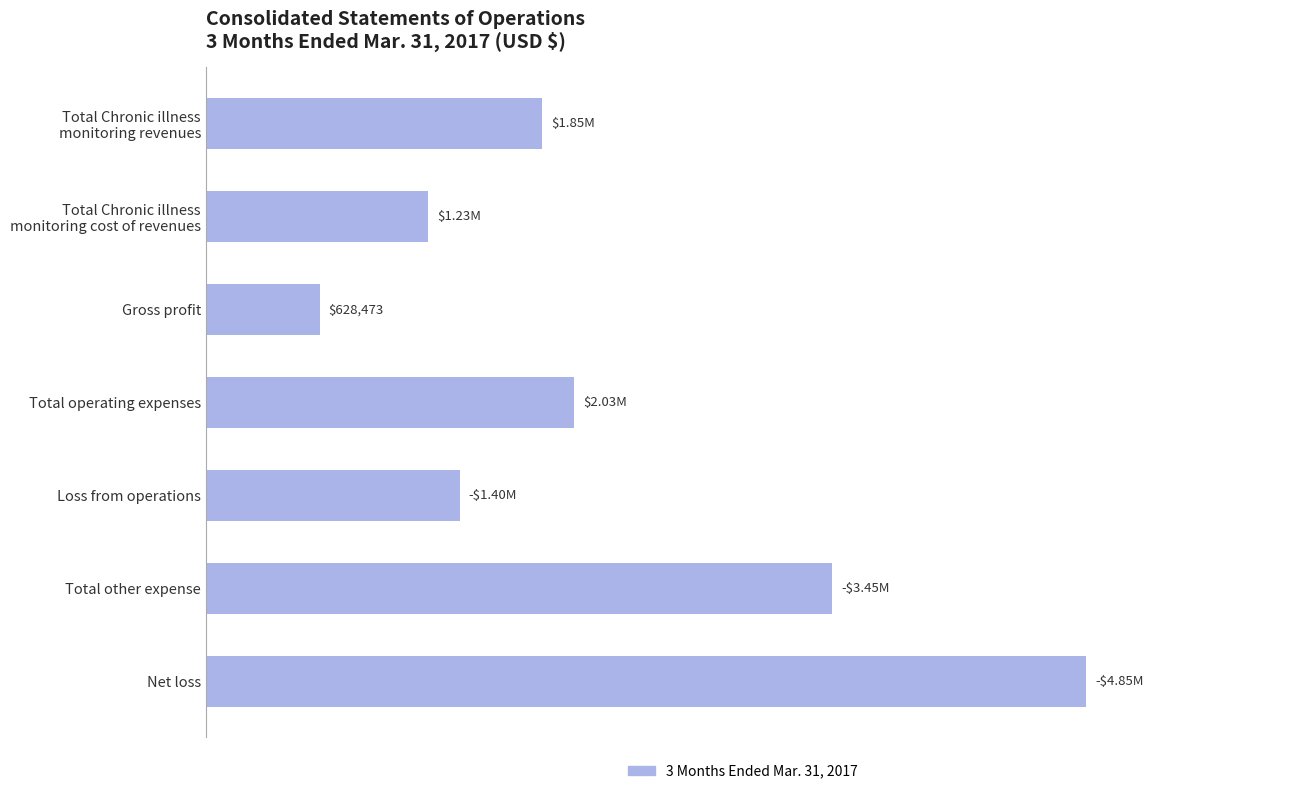

At which label is the value closest to 2741630?

Total operating expenses